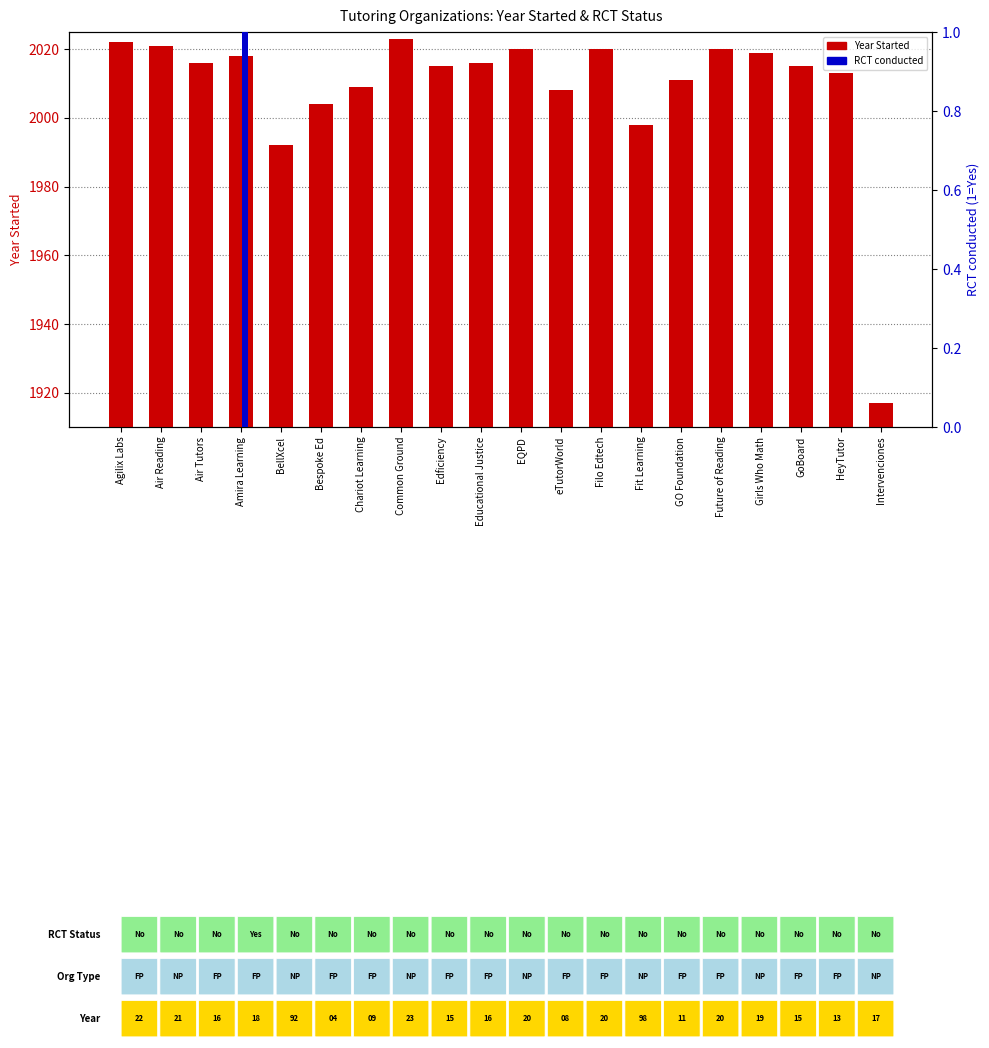

Is the value of Year Started at eTutorWorld greater than the value of RCT conducted at Filo Edtech?

Yes